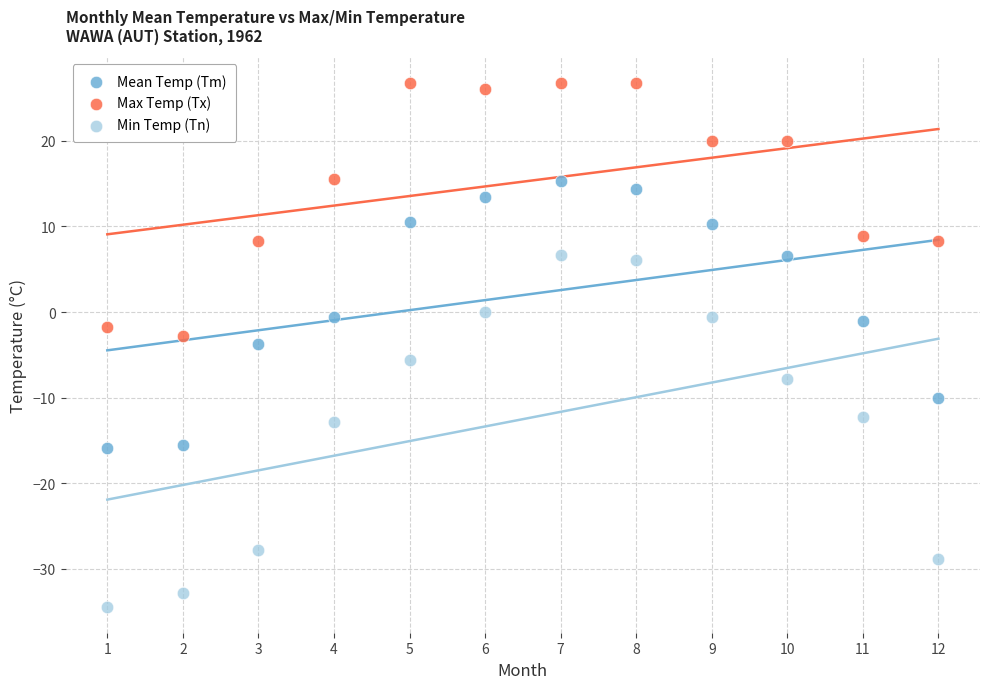

Across all data points, what is the range of X values (max minus min)?

11.0